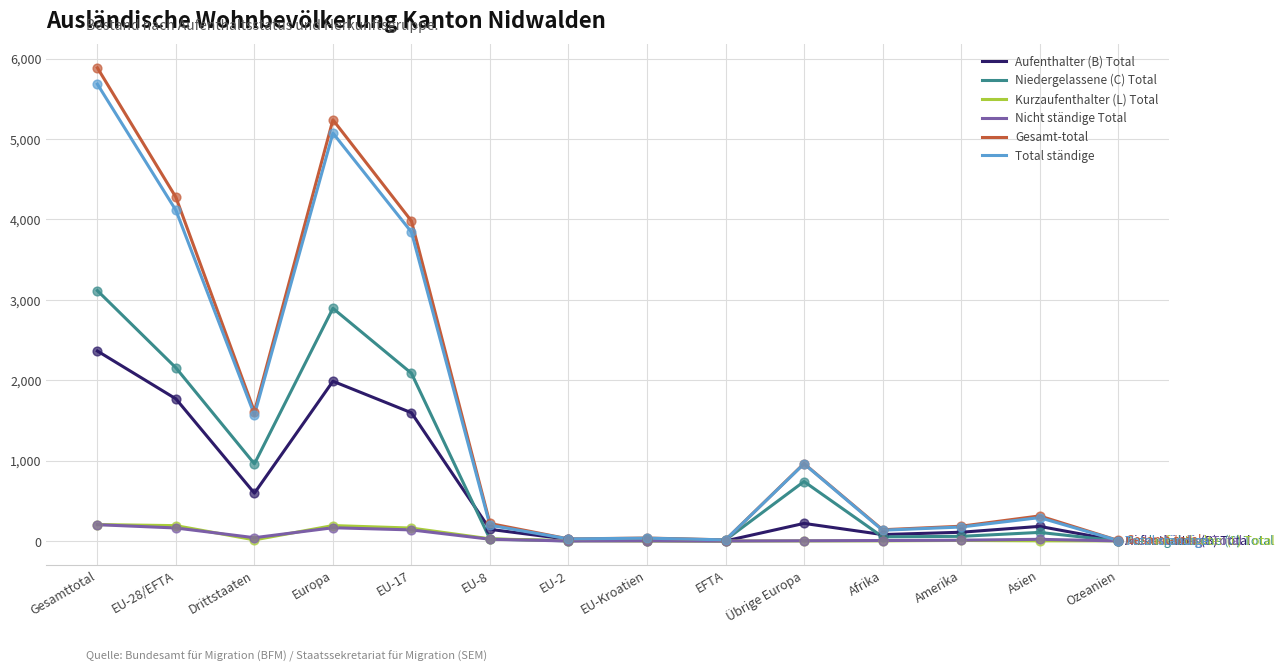

What is the total value across all series at EU-Kroatien?

109